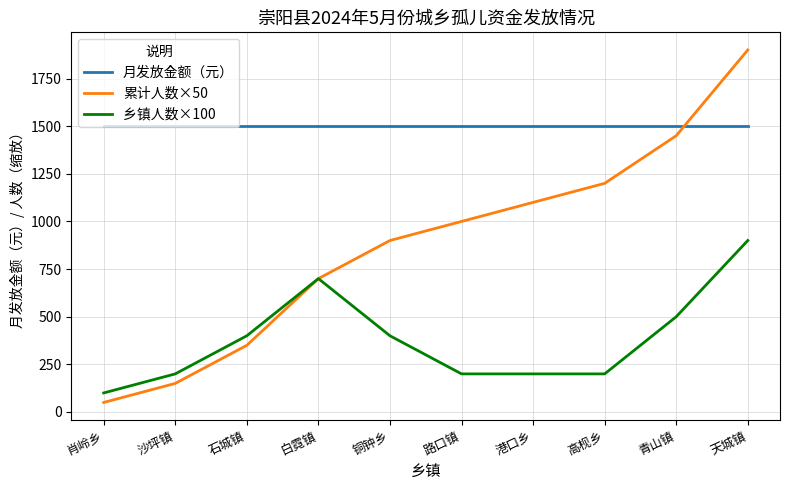

Is it true that 累计人数×50 equals 50 at 肖岭乡?

True